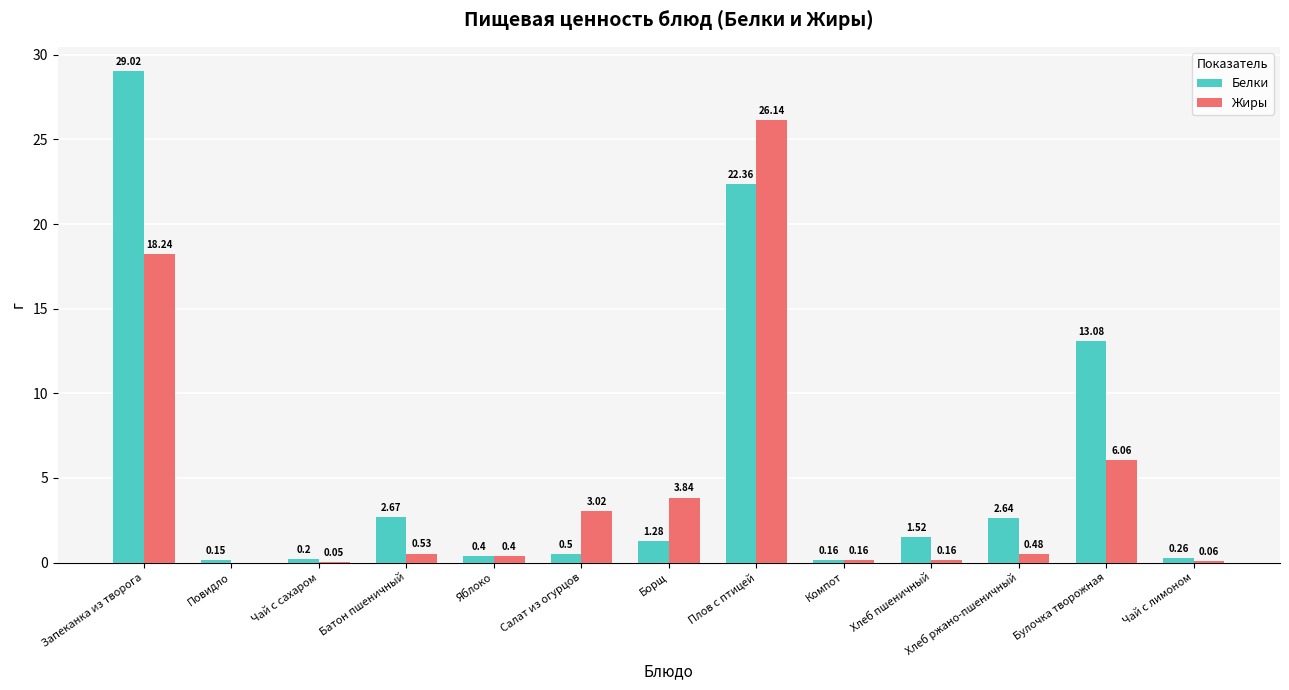

What is the sum of the Жиры values at Салат из огурцов and Борщ?

6.9